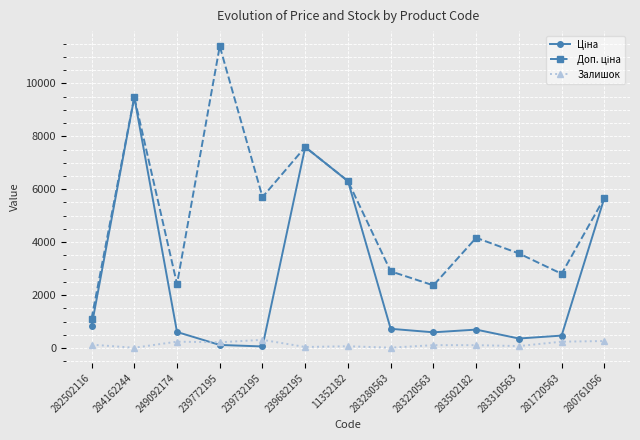

The Залишок series shows 238.0 at 281720563. True or false?

True